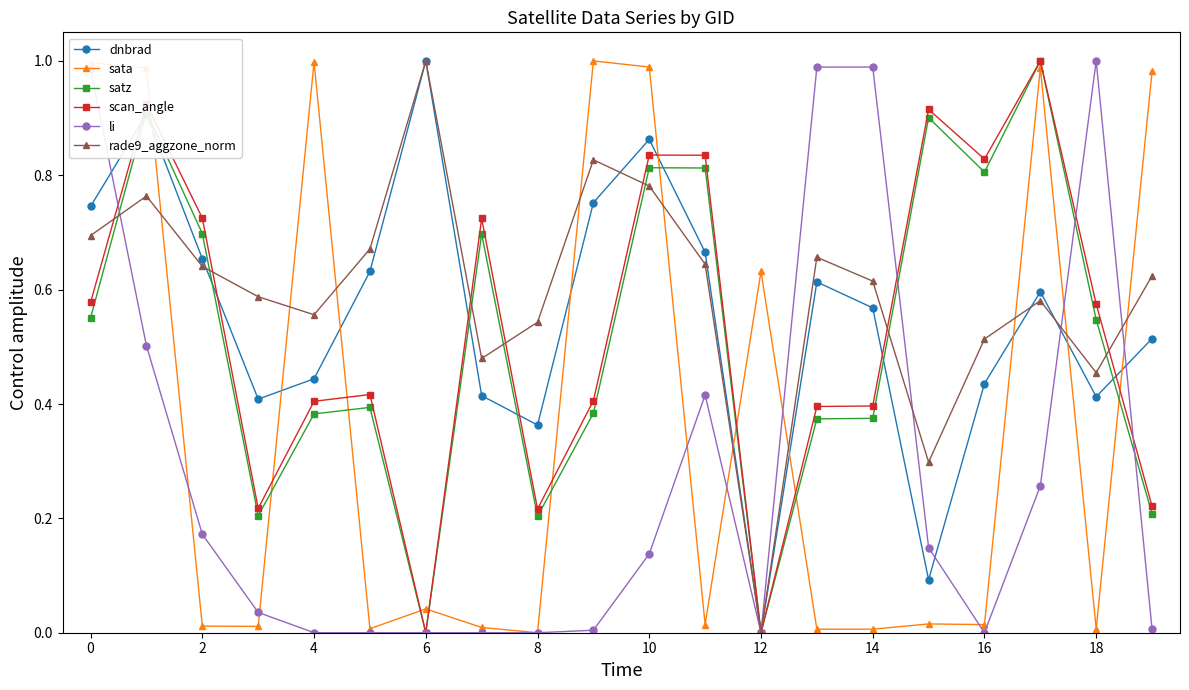

How many positive values does the rade9_aggzone_norm series have?

19